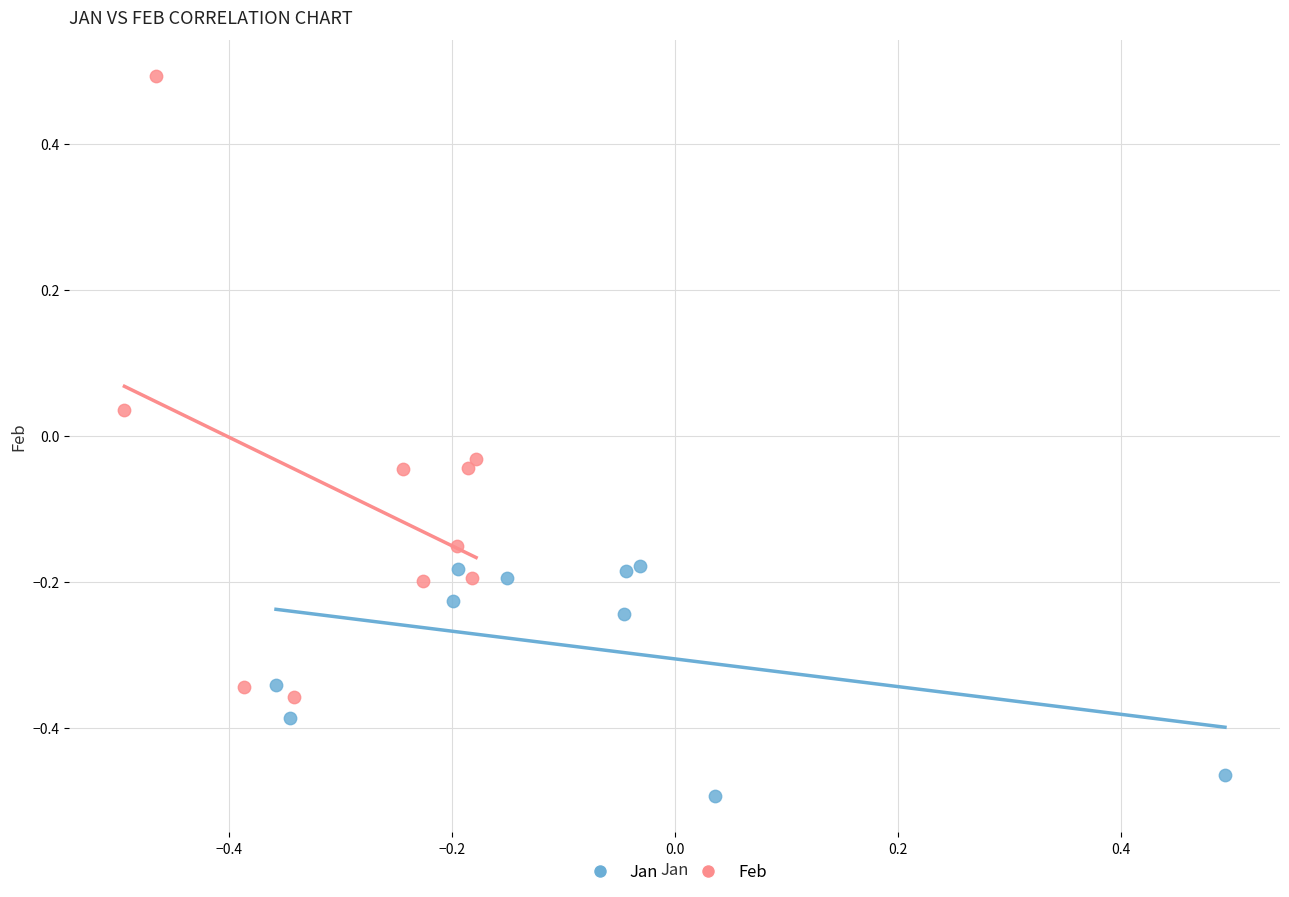

Which series contains the lowest Y value?

Jan